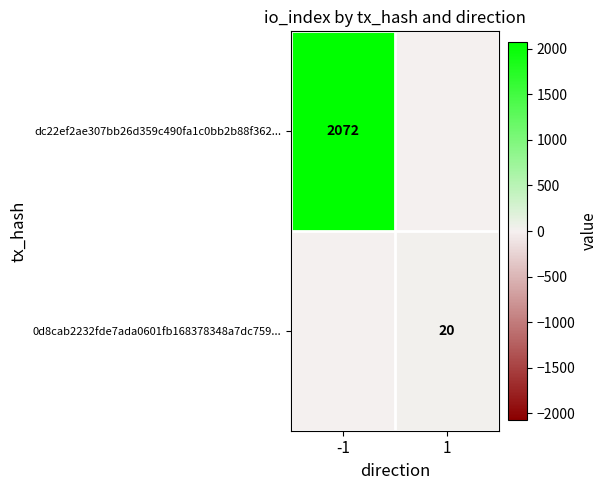

Is the value of 0d8cab2232fde7ada0601fb168378348a7dc759... at 1 greater than the value of dc22ef2ae307bb26d359c490fa1c0bb2b88f362... at -1?

No